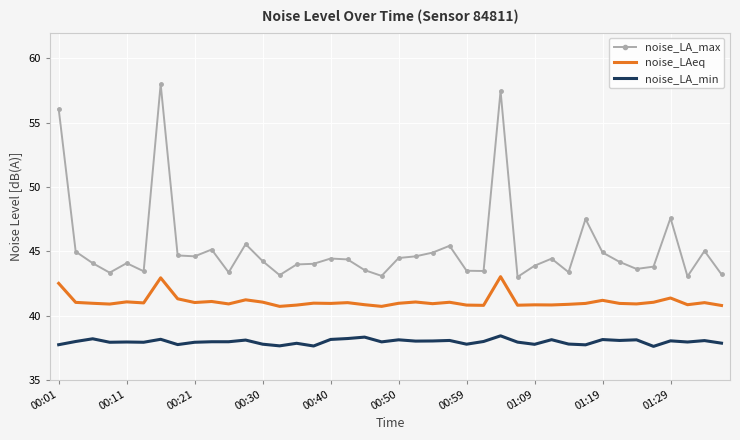

List the series in order of their peak value, lowest first.

noise_LA_min, noise_LAeq, noise_LA_max